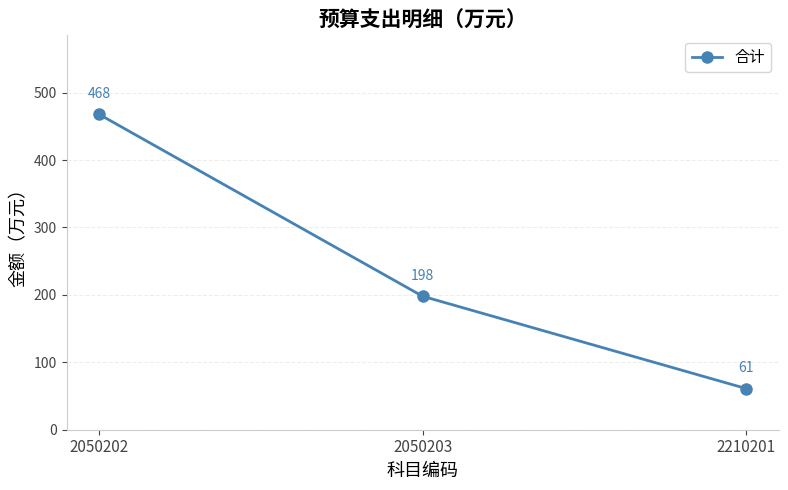

What is the sum of all values?

727